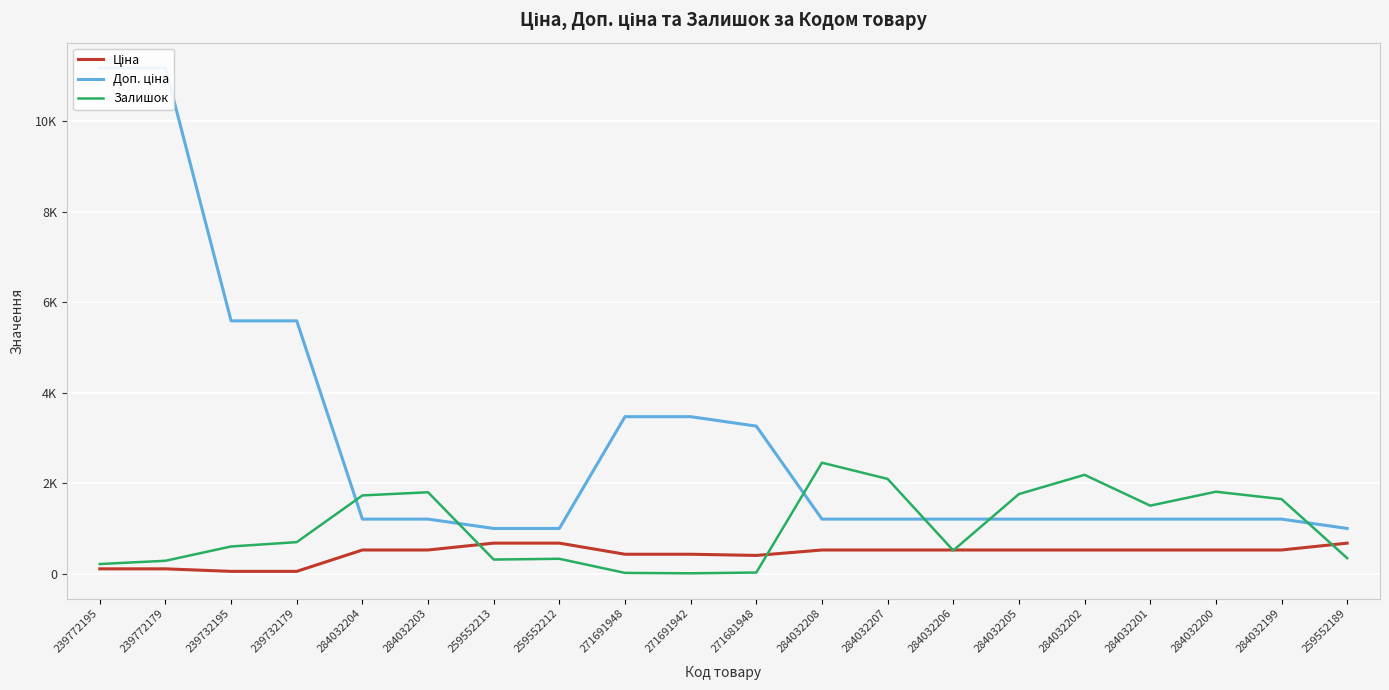

True or false: Доп. ціна has more than 1 points higher than both neighbors.

False